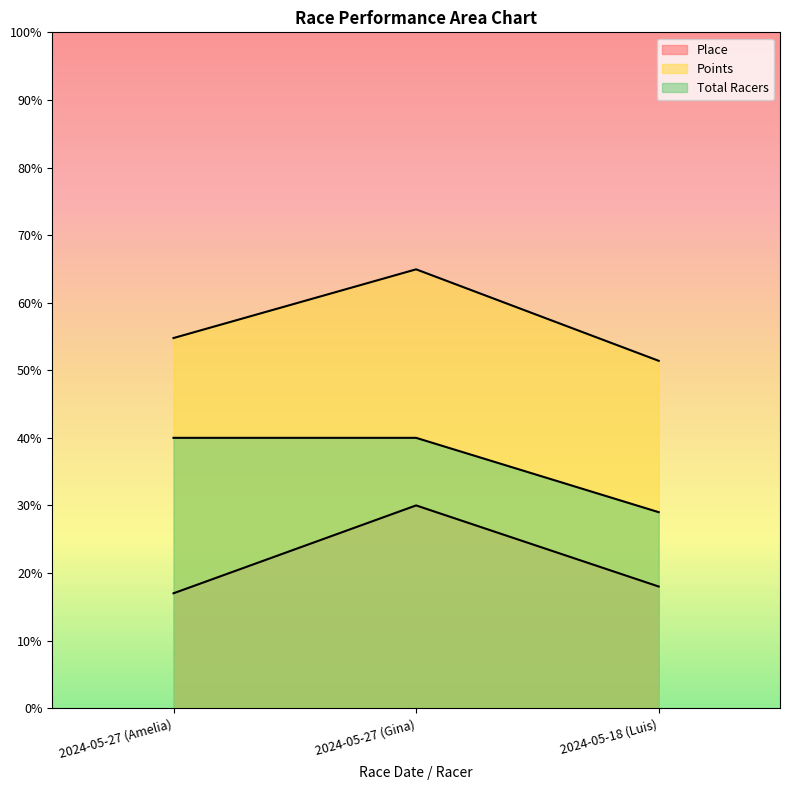

Between 2024-05-27 (Gina) and 2024-05-18 (Luis), which series saw the biggest shift?

Points